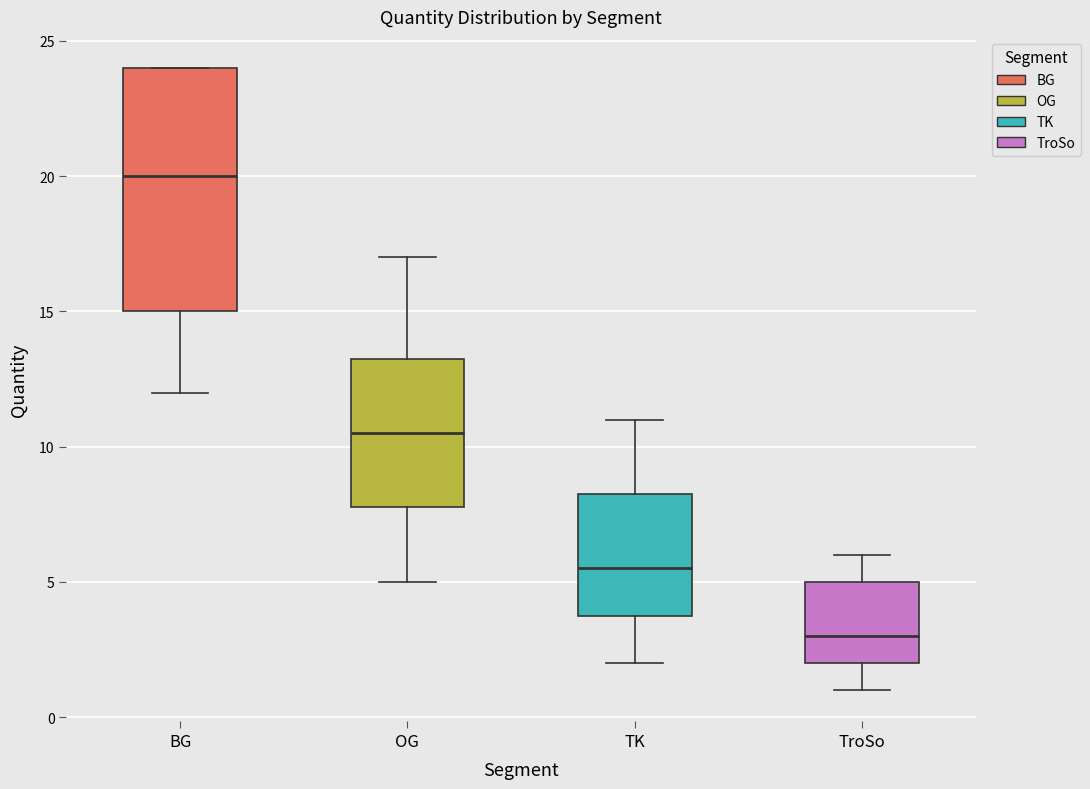

Which box's median line is the highest?

BG